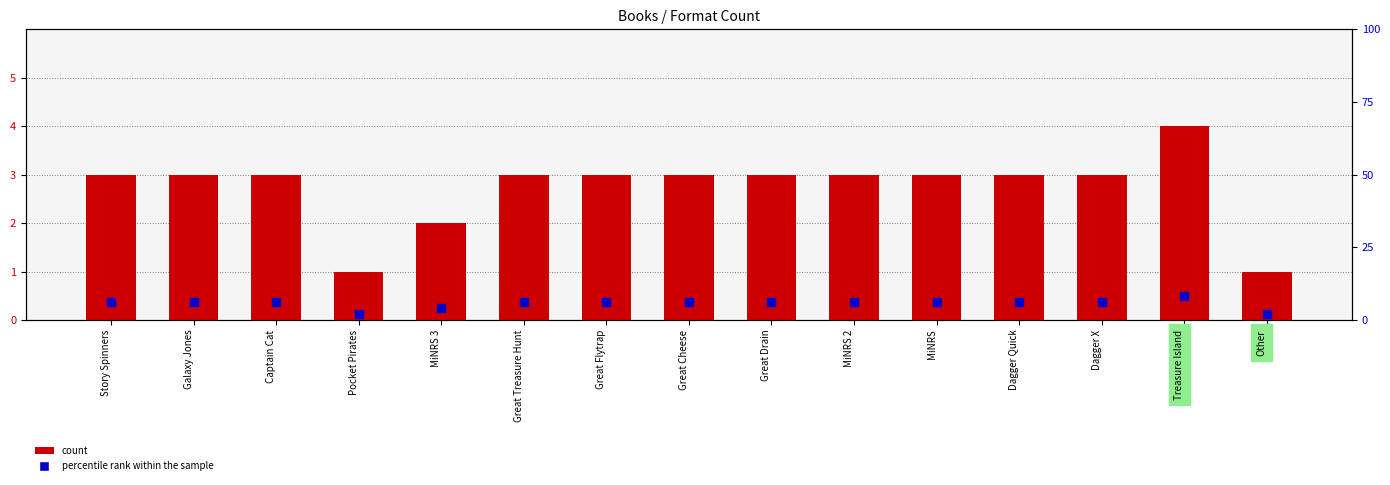

Which series contains the highest Y value?

count